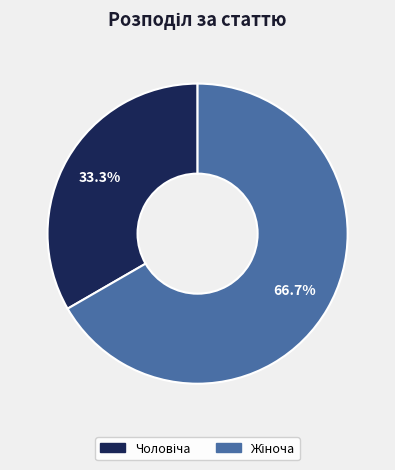

Does any single category account for the majority?

Yes